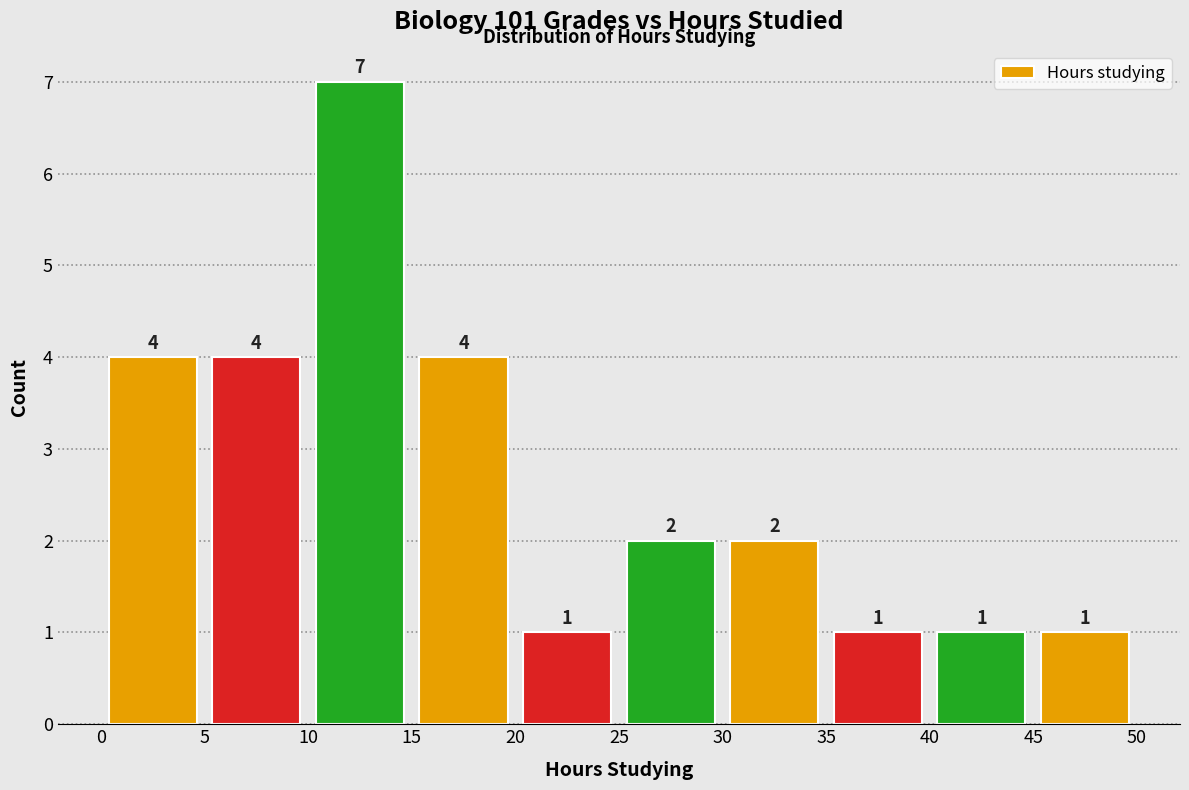

Reading left to right, transcribe this chart: for each bar, give the range it covers on the x-axis and its height.

0 to 5: 4
5 to 10: 4
10 to 15: 7
15 to 20: 4
20 to 25: 1
25 to 30: 2
30 to 35: 2
35 to 40: 1
40 to 45: 1
45 to 50: 1